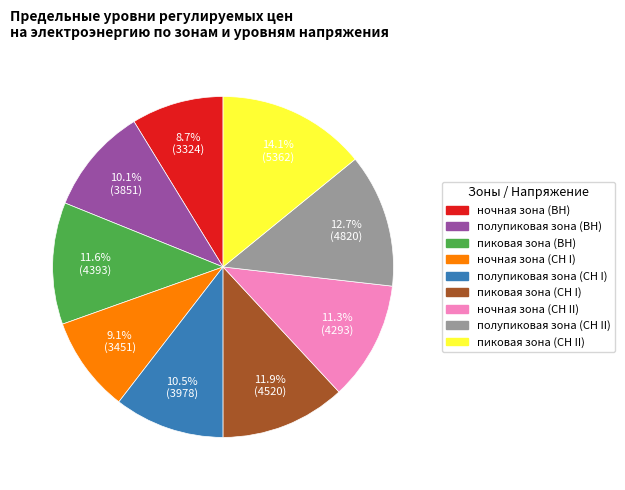

How many slices are in this pie chart?

9